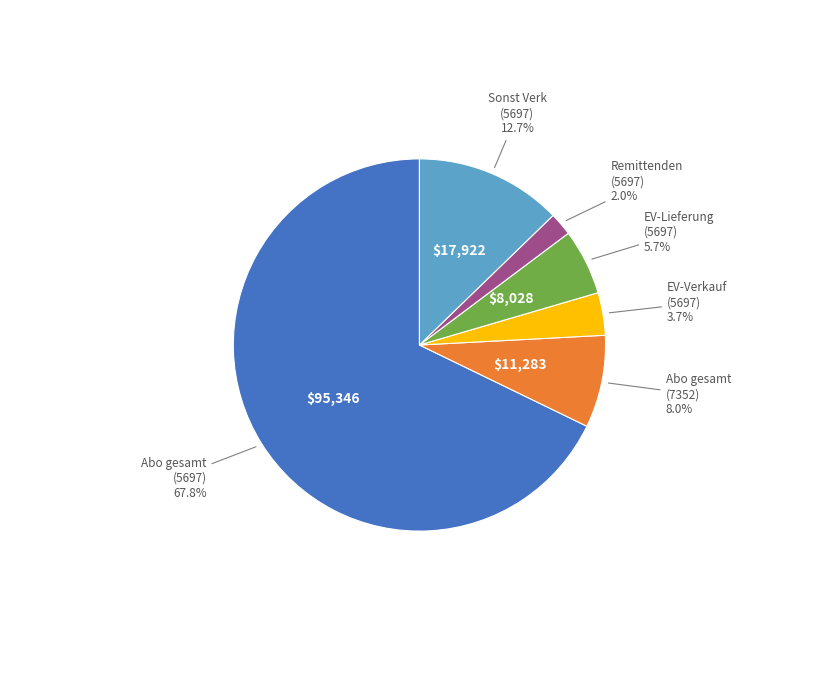

Is there a majority slice in this chart?

Yes